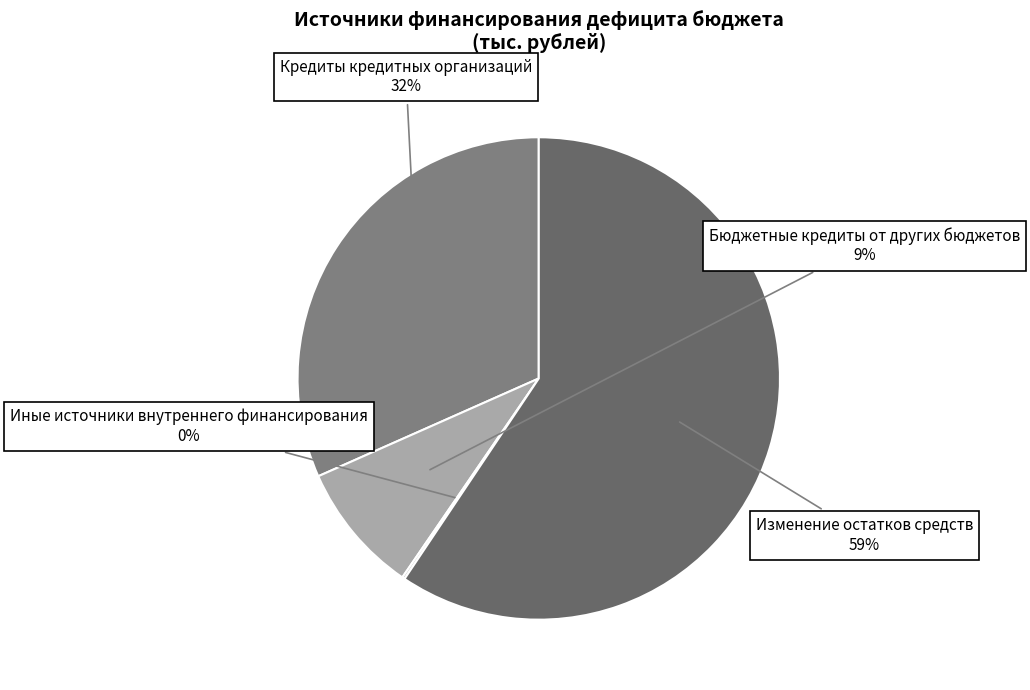

What is the largest slice in the pie chart?

Изменение остатков средств